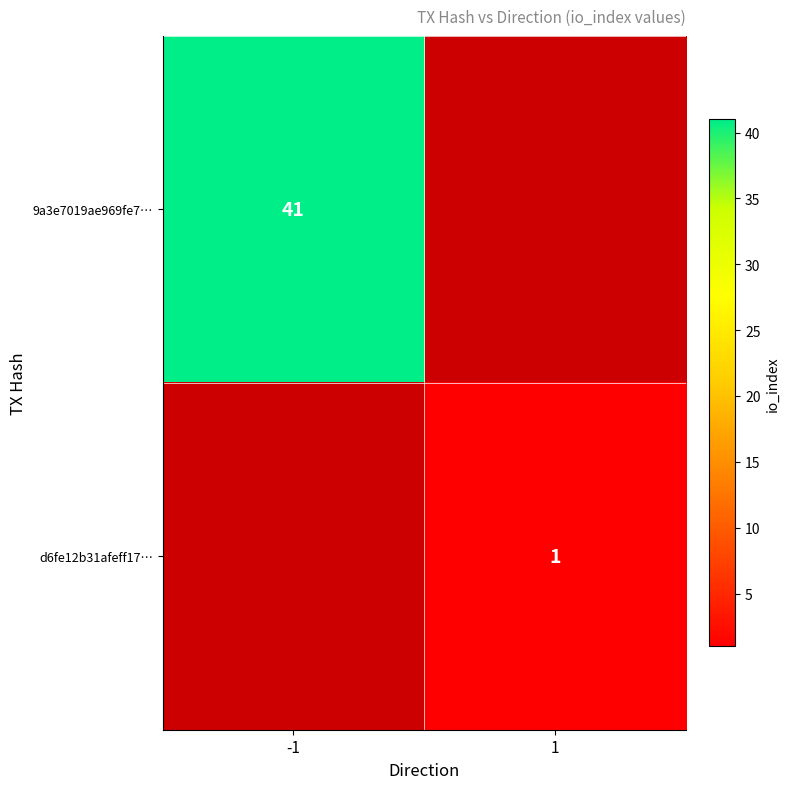

The value of d6fe12b31afeff17… at 1 is 1. True or false?

True